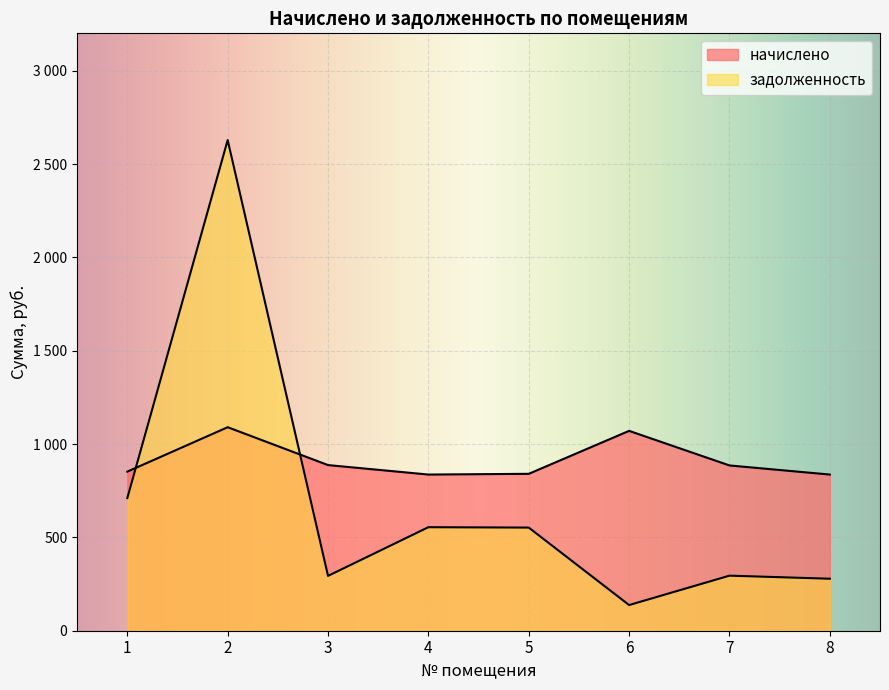

What is the approximate value of начислено at 3?

887.2